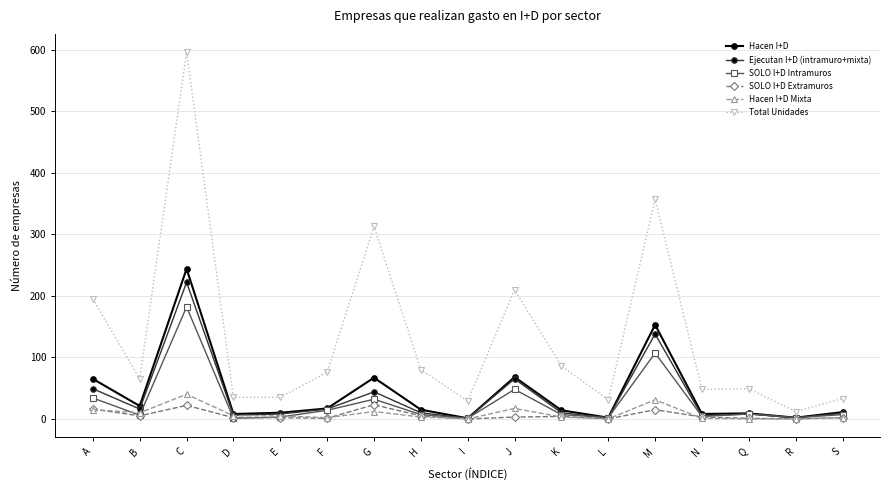

What is the label of the 4th point from the right?

N